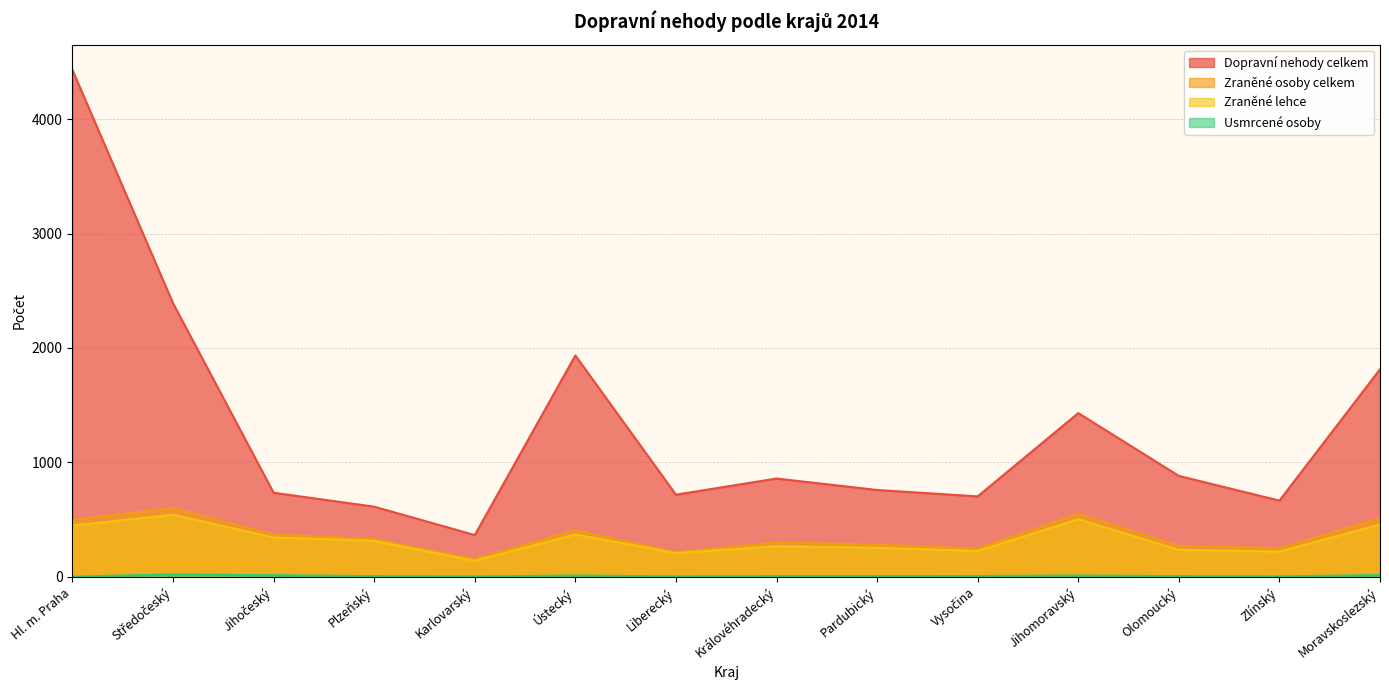

At how many categories does at least one series exceed 692?

11